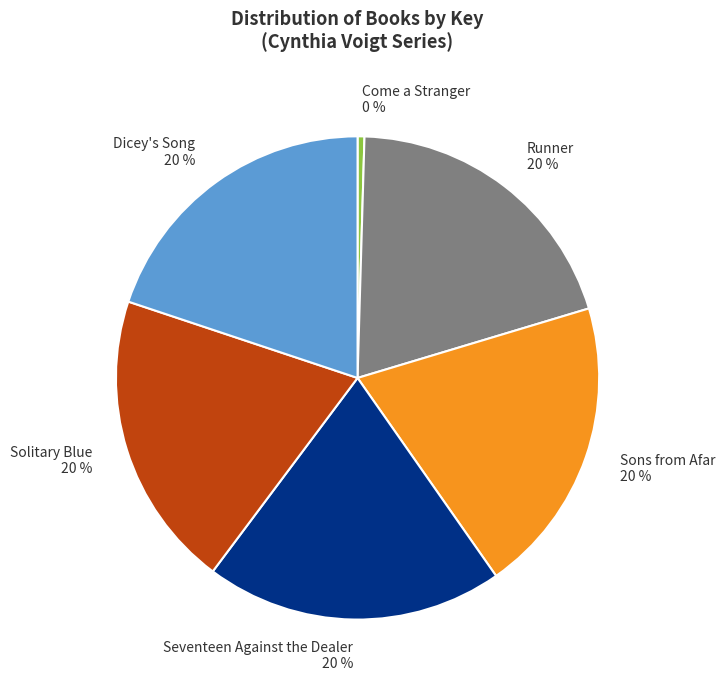

Do Seventeen Against the Dealer and Solitary Blue together represent more than half of the pie?

No